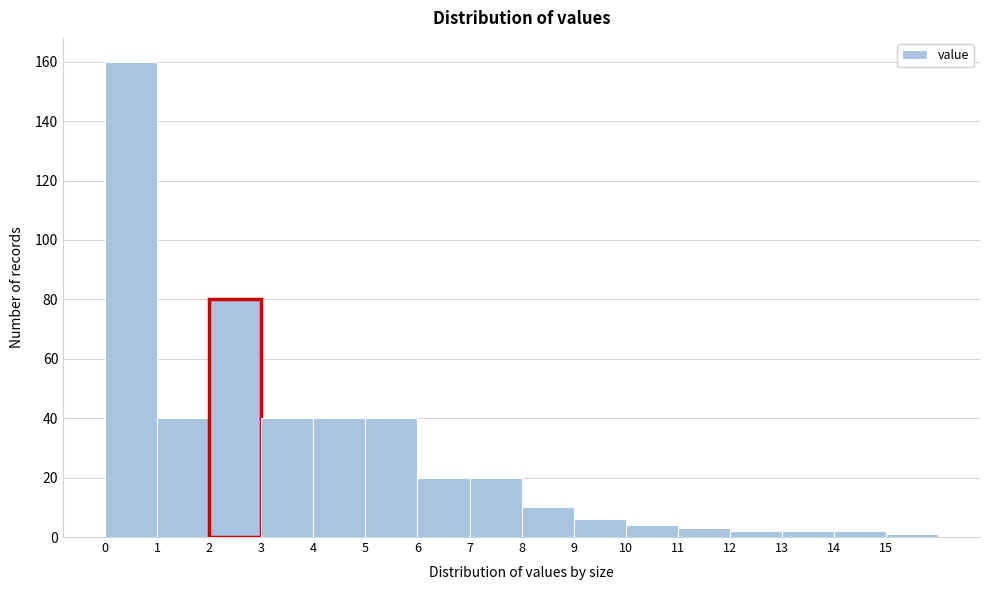

How tall is the bar that spans 12 to 13 on the x-axis? The values are not printed on the chart, so give them approximately, as read against the axis.

2